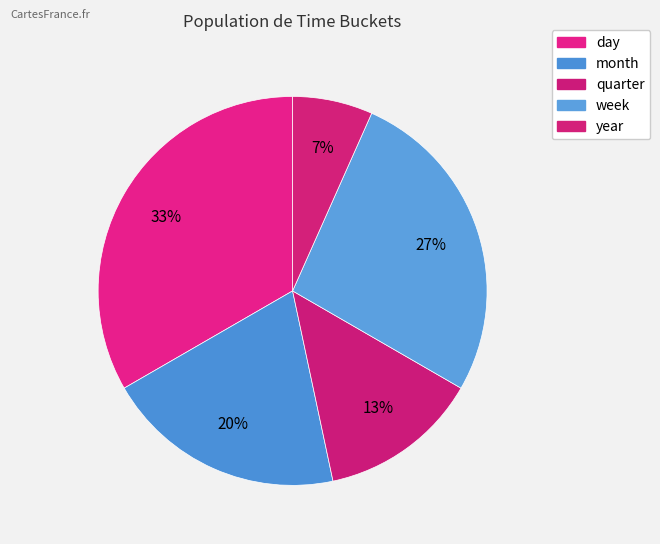

How many slices are in this pie chart?

5